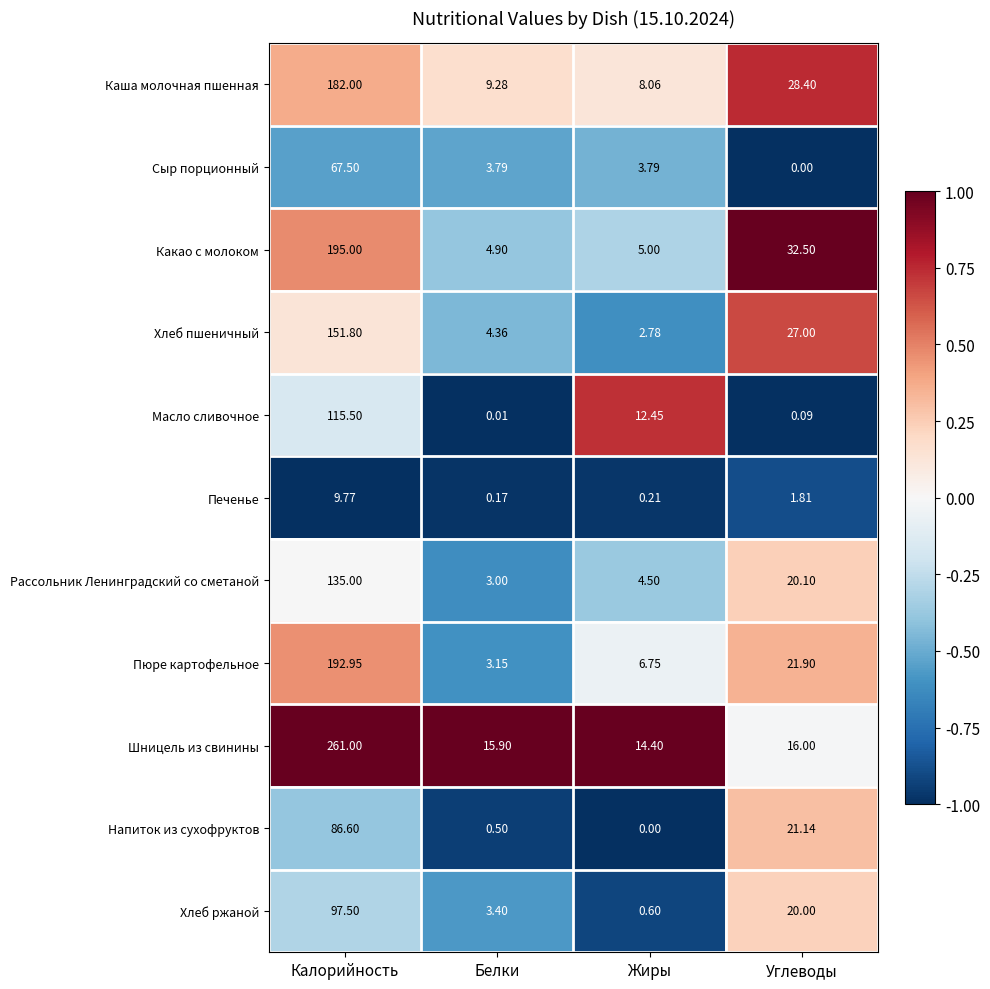

What is the maximum value shown in the chart?

261.0